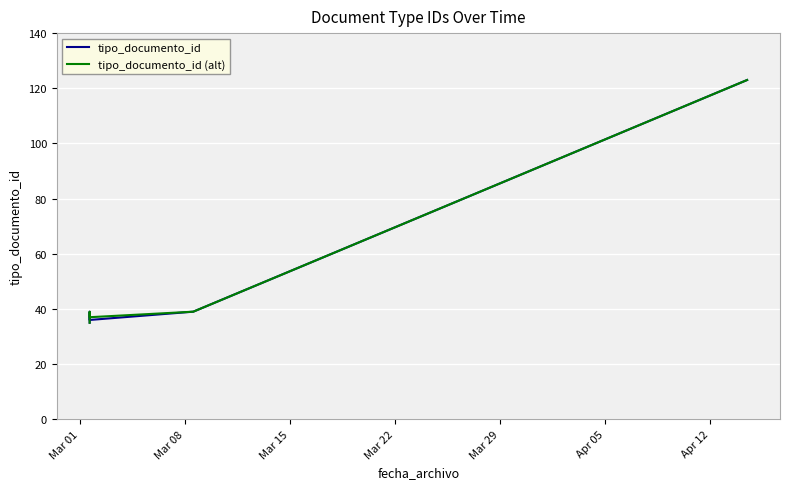

Is it true that tipo_documento_id equals 23 at Mar 29?

False